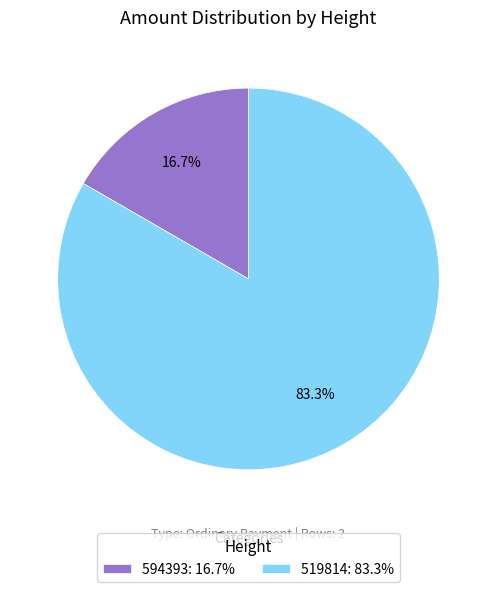

Combined, what portion of the pie is 519814 and 594393?

100.0%